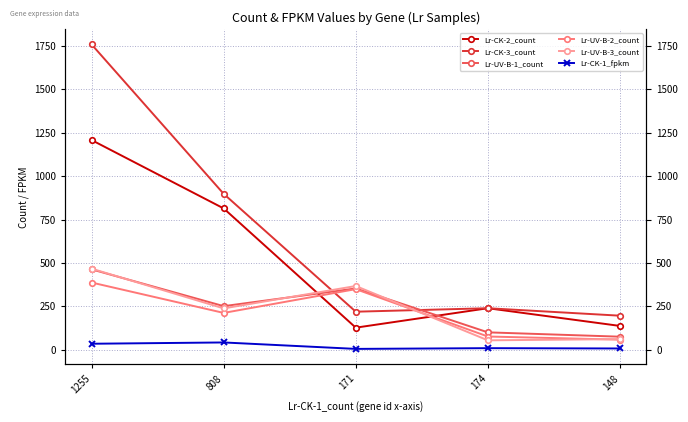

How many values in the Lr-UV-B-3_count series exceed 238?

2